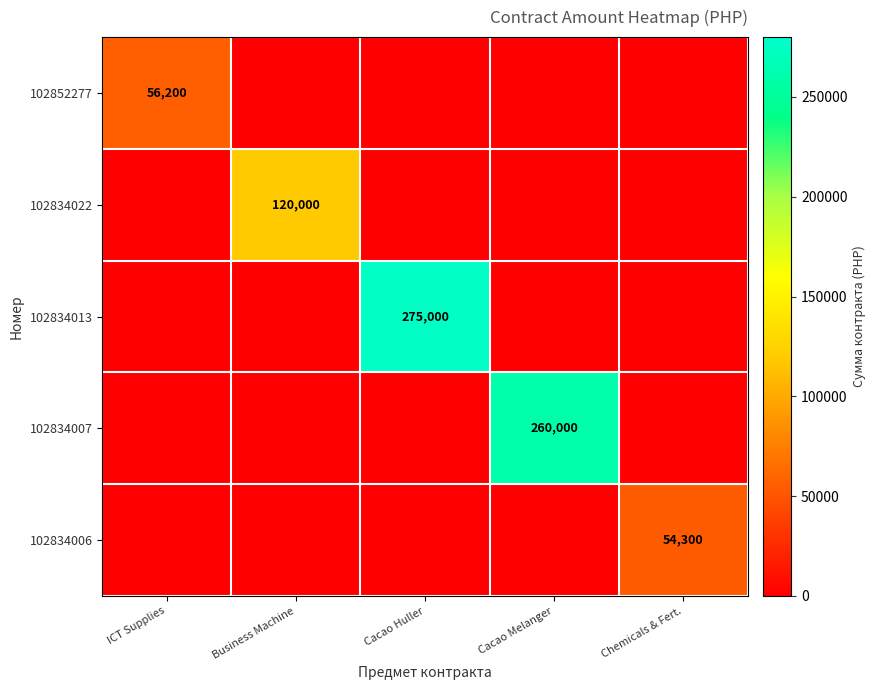

Which category has the highest value in the 102834006 series?

Chemicals & Fert.